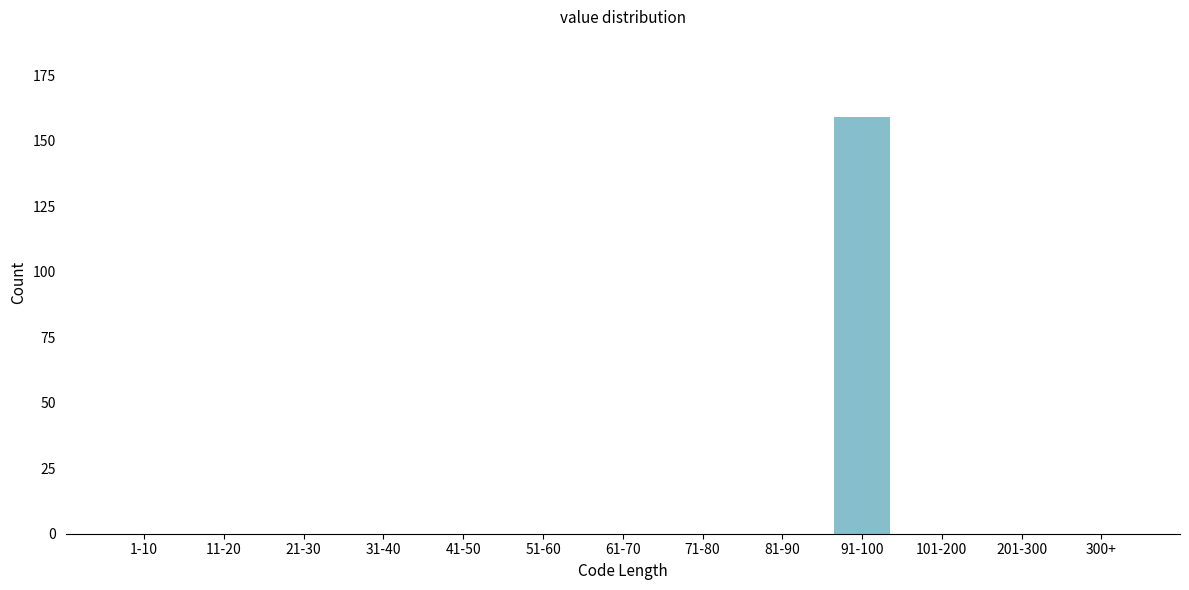

Reading left to right, what are all the values shown in this chart?

1-10=0	11-20=0	21-30=0	31-40=0	41-50=0	51-60=0	61-70=0	71-80=0	81-90=0	91-100=159	101-200=0	201-300=0	300+=0